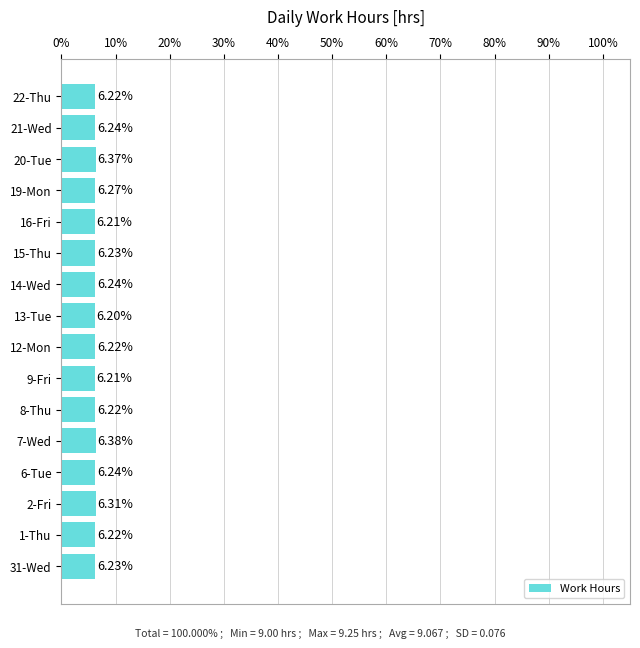

Approximately how many times larger is the value at 22-Thu compared to 6-Tue?

1.0